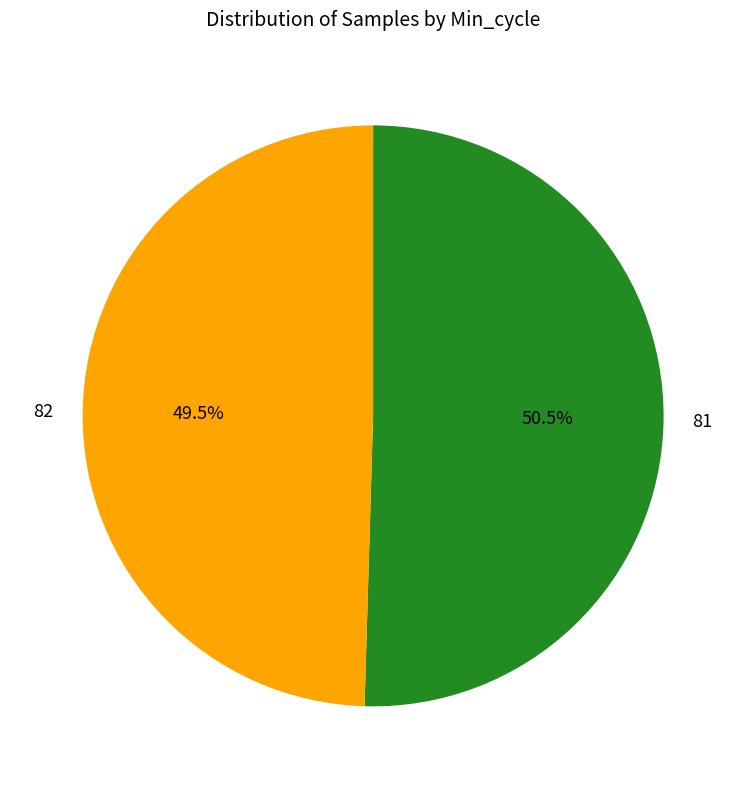

What percentage do 82 and 81 together represent?

100.0%